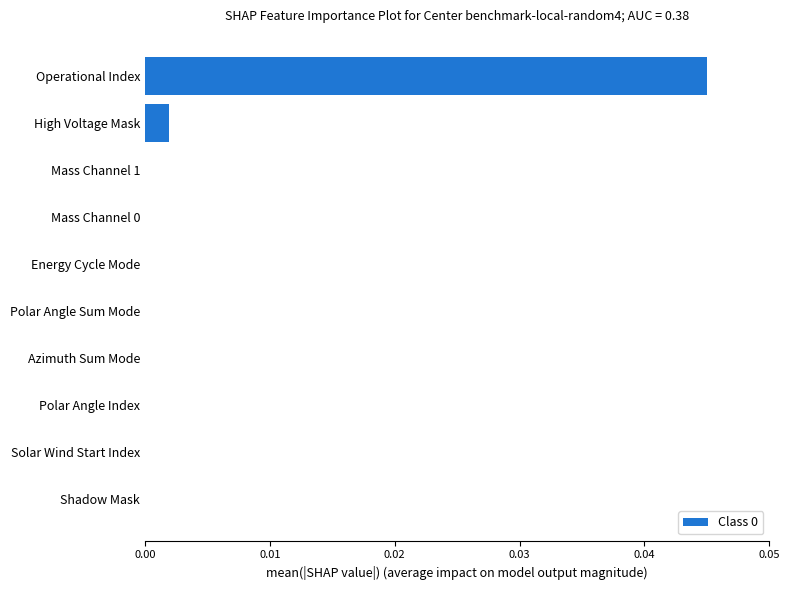

Does the chart contain stacked bars?

No